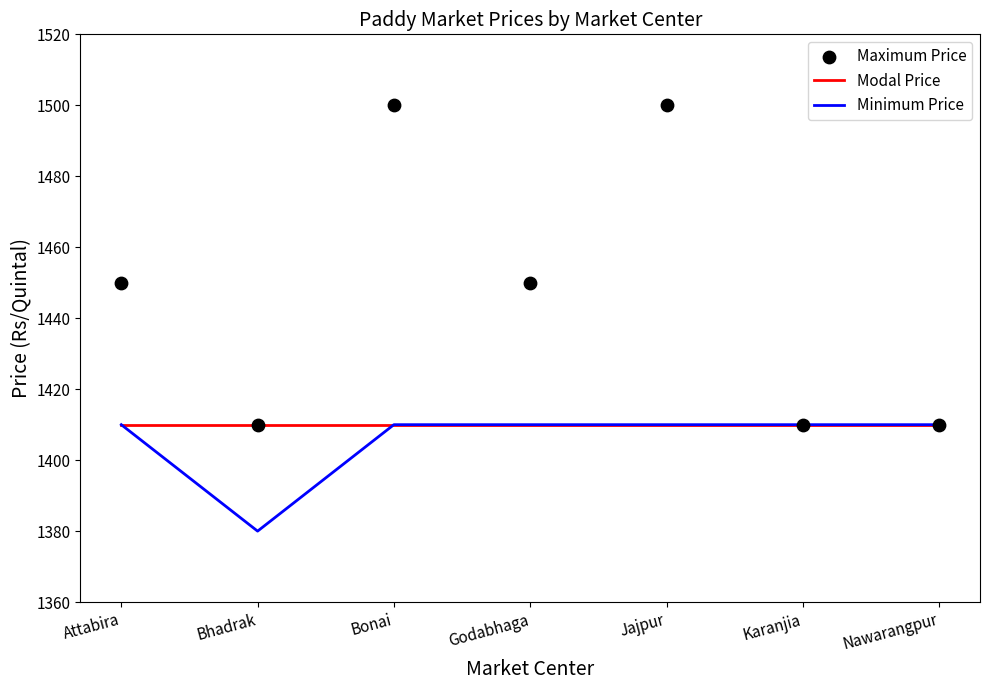

Which series has the largest Y range (max minus min)?

Maximum Price